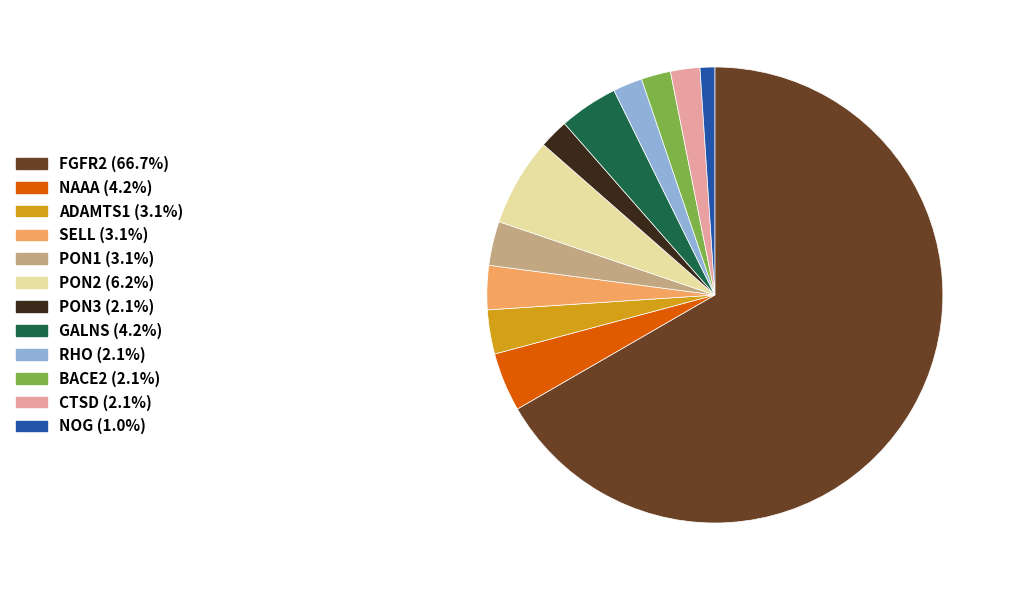

Do CTSD and FGFR2 together represent more than half of the pie?

Yes